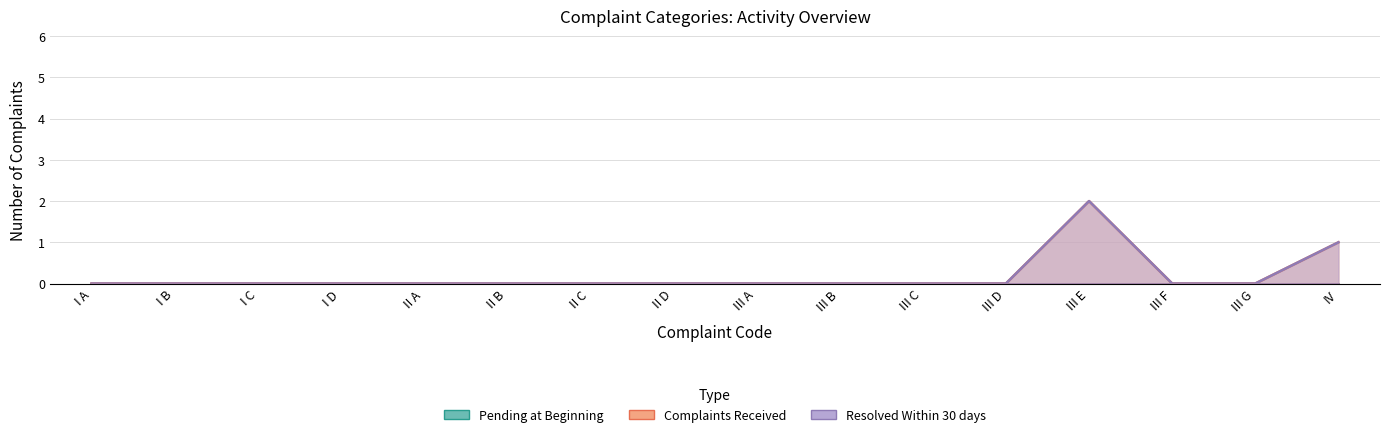

What position from the right is III G?

2